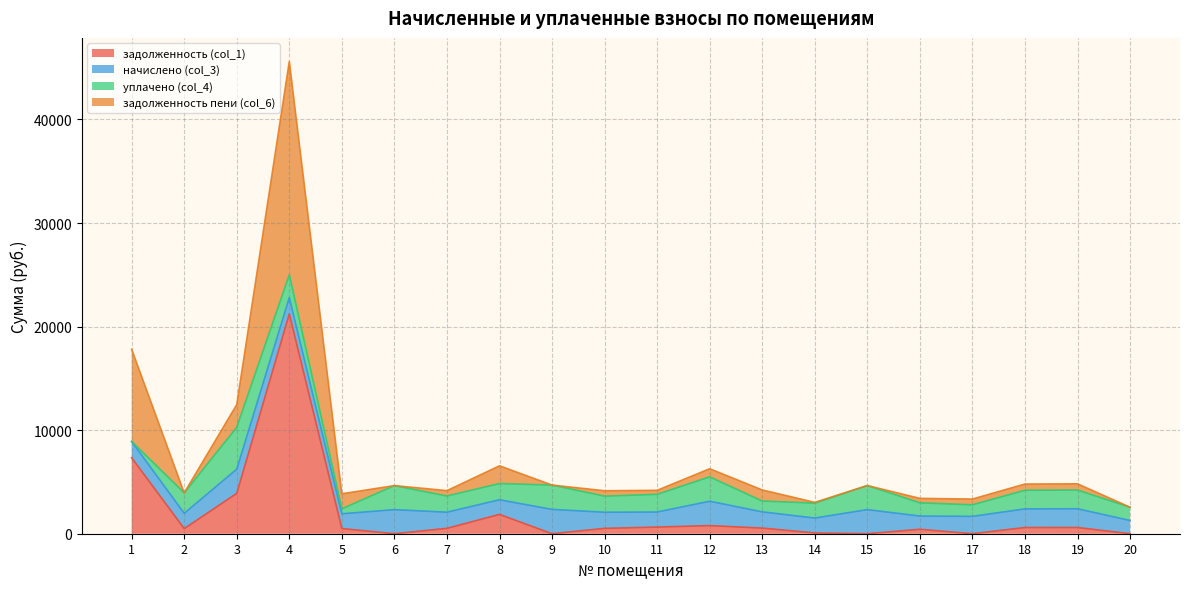

At which category is the sum across all series the highest?

4